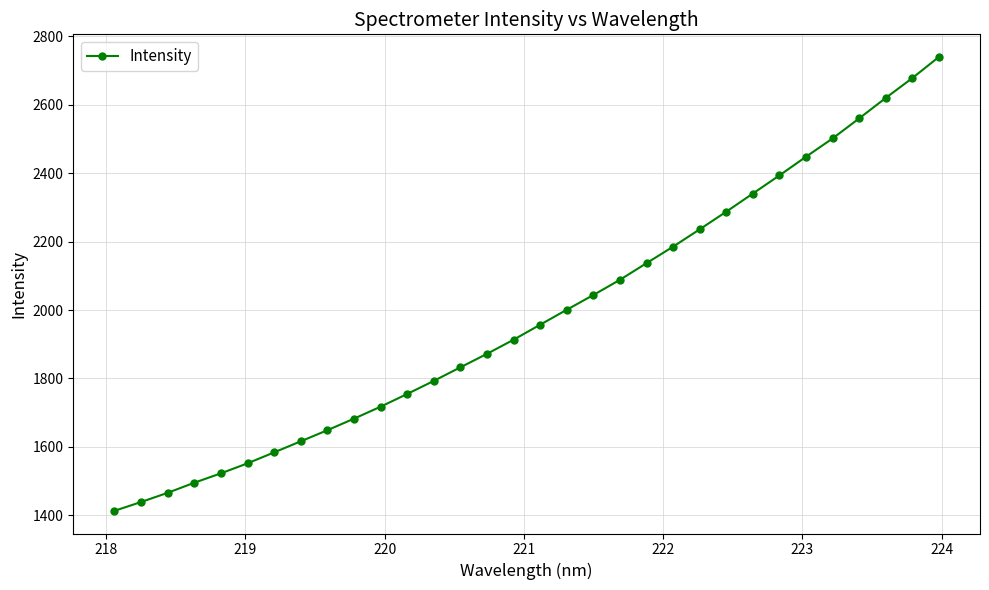

What is the maximum value shown in the chart?

2739.6